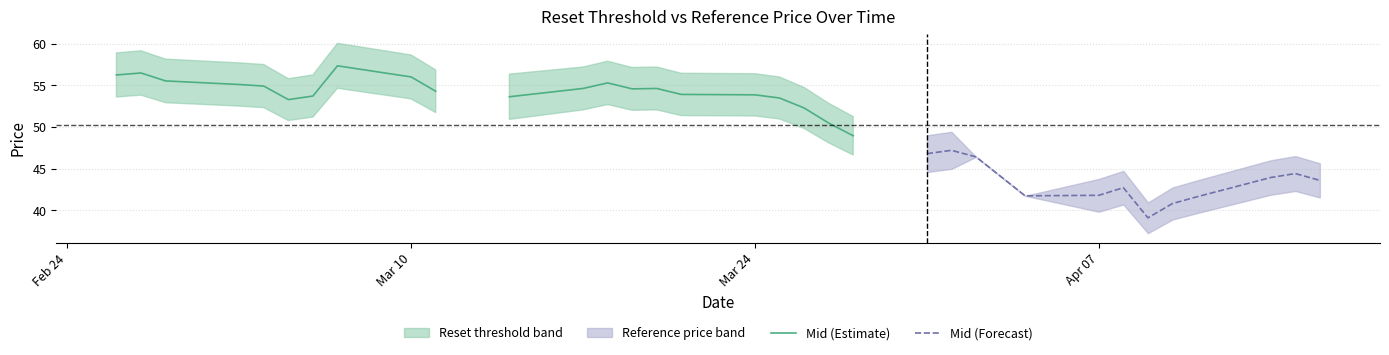

What is the minimum value for Mid (Forecast)?

39.1